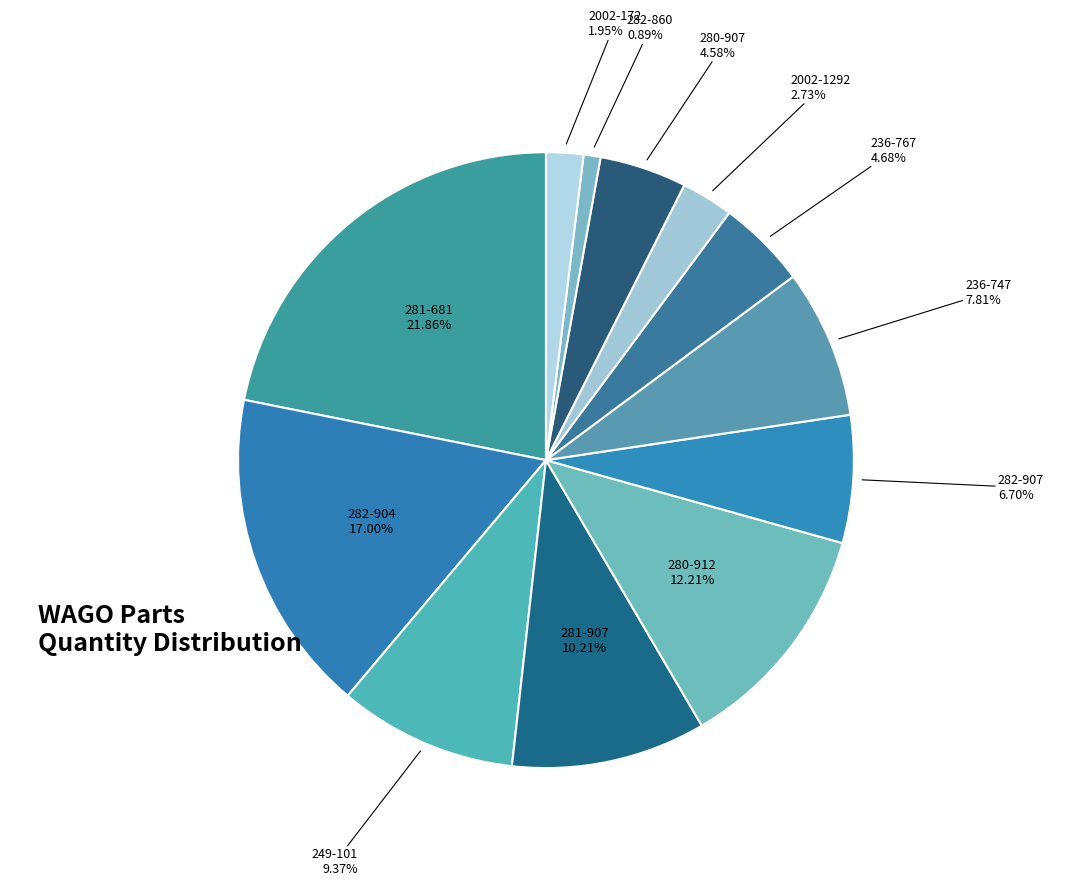

Count the number of slices in the pie.

12